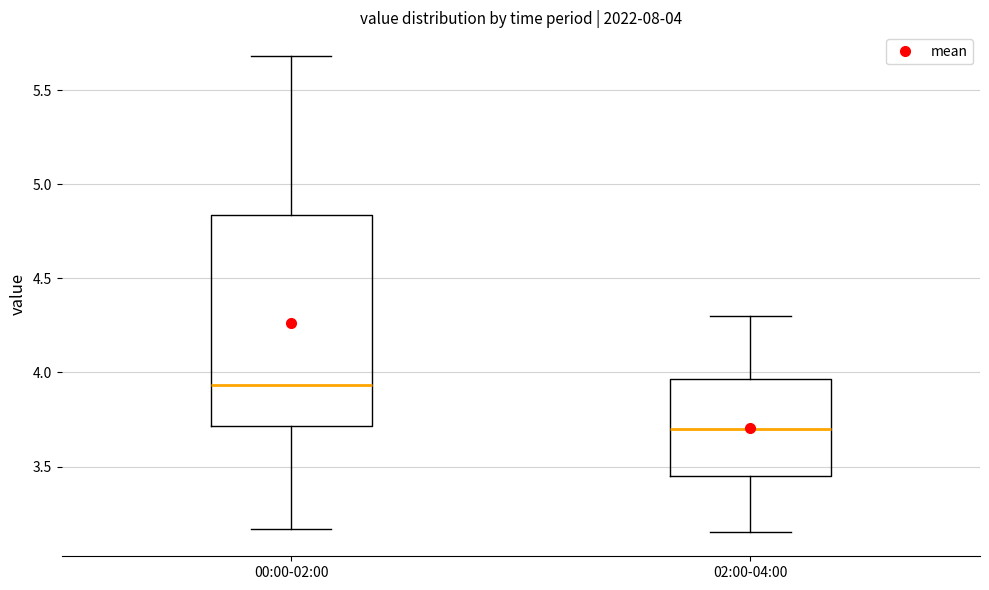

Which box is the tallest, from its lower edge to its upper edge?

00:00-02:00